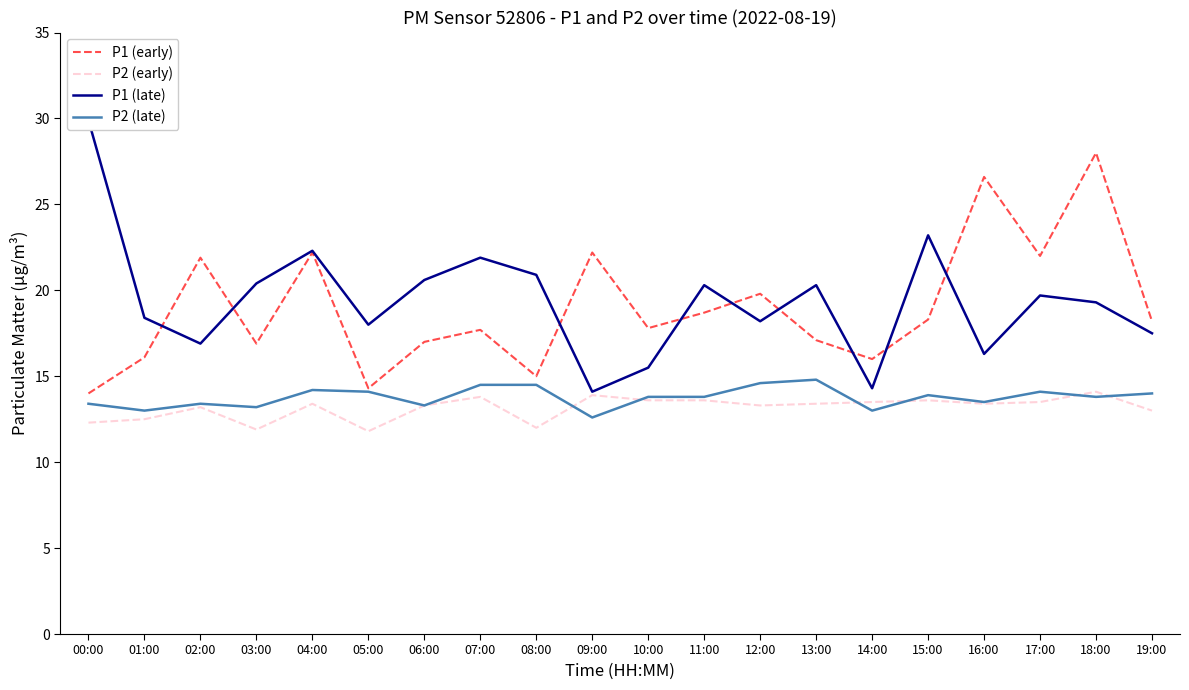

At 00:00, list the series in order from smallest to largest.

P2 (early), P2 (late), P1 (early), P1 (late)